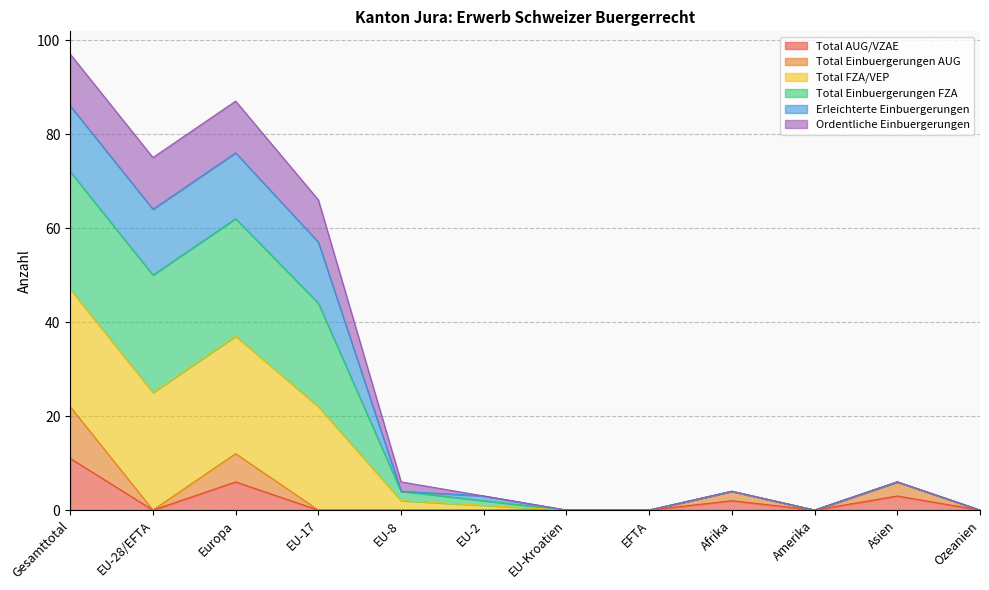

How many data points does each series have?

12